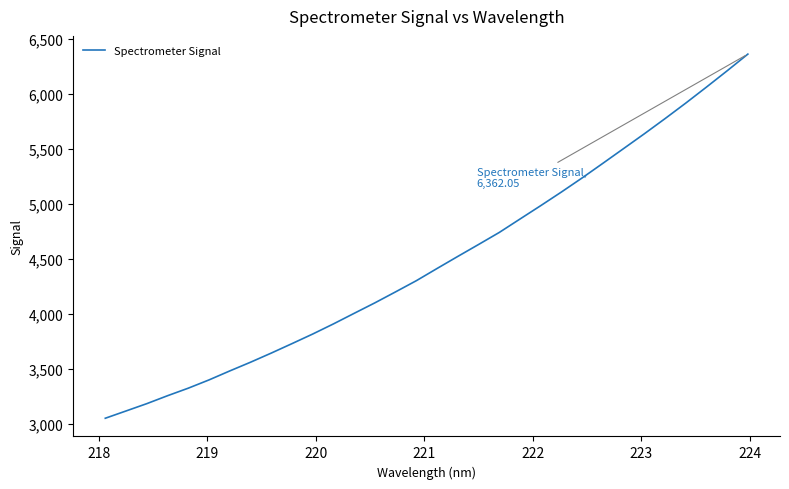

What is the maximum value shown in the chart?

6362.0